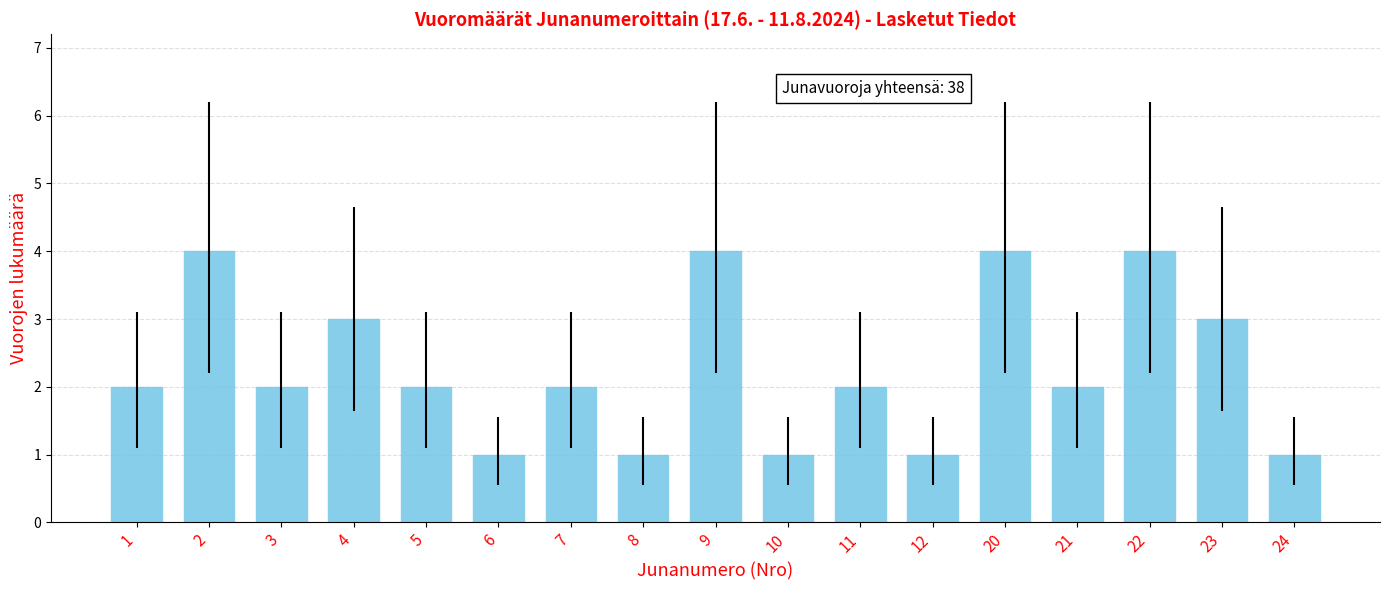

What is the maximum value shown in the chart?

4